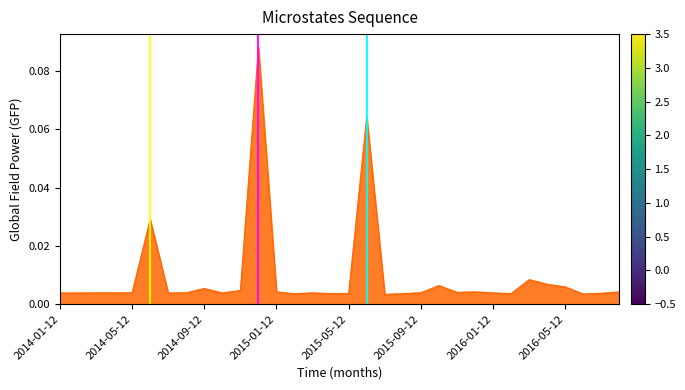

Does the chart display data point markers on the line(s)?

No